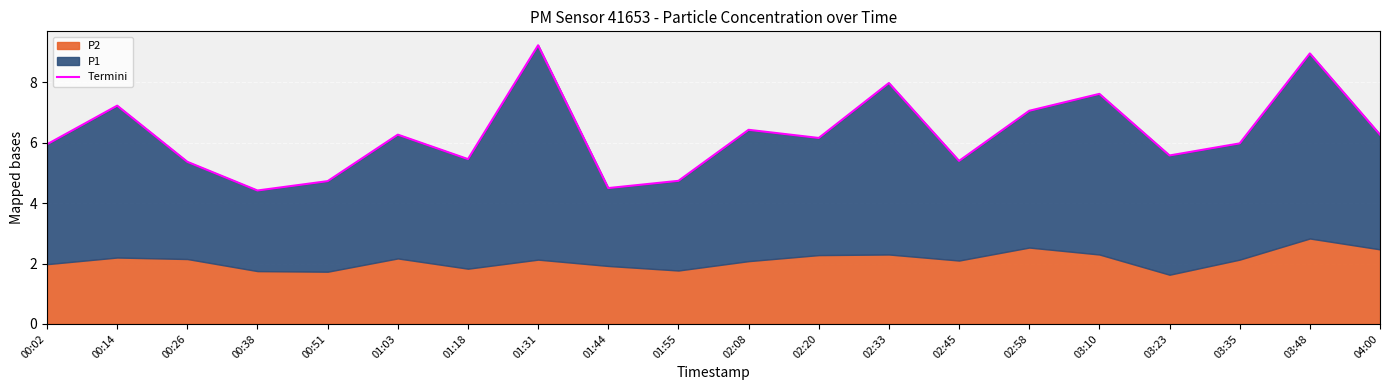

List the labels in order of value, largest first.

01:31, 03:48, 02:33, 03:10, 00:14, 02:58, 02:08, 01:03, 04:00, 02:20, 03:35, 00:02, 03:23, 01:18, 02:45, 00:26, 01:55, 00:51, 01:44, 00:38